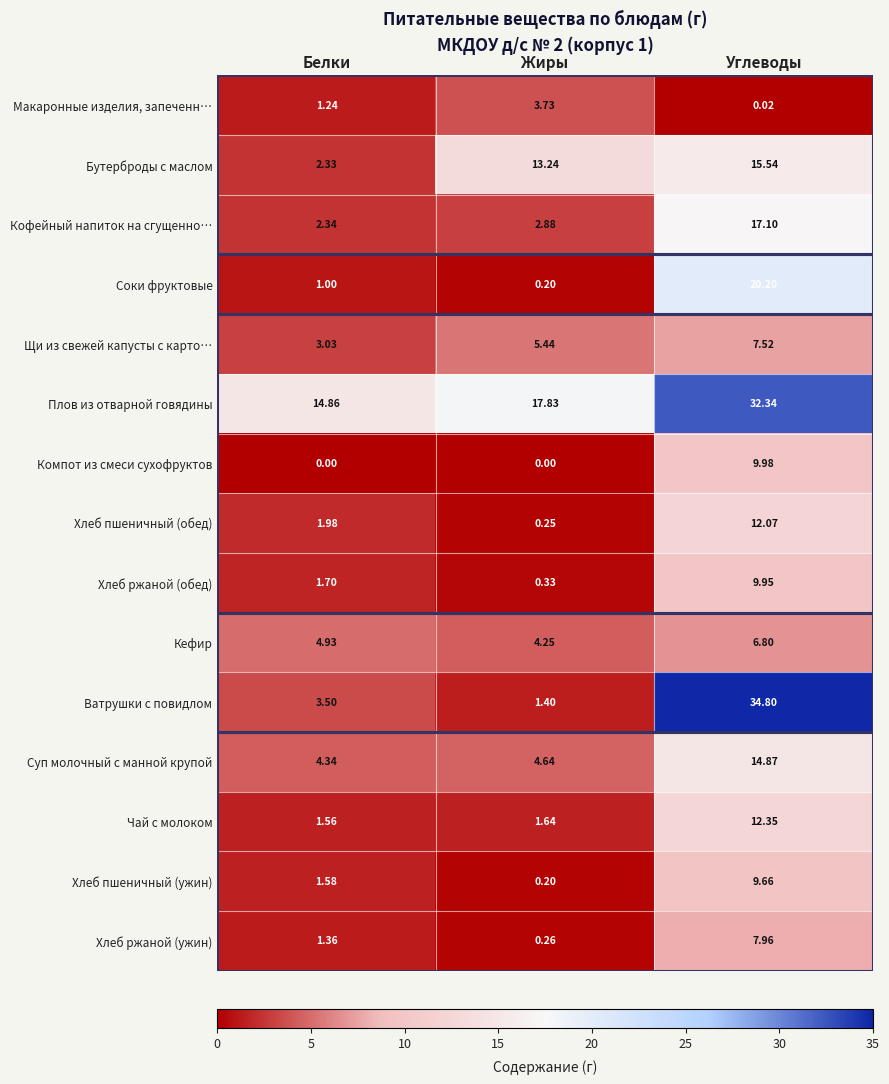

How many categories are shown in the chart?

3